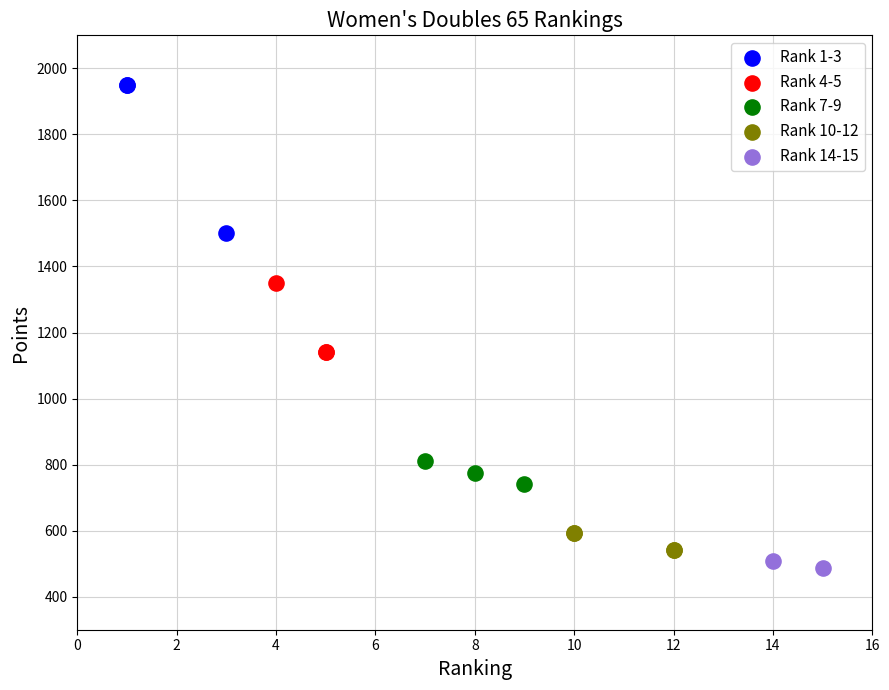

What are all the series names shown in the legend?

Rank 1-3, Rank 4-5, Rank 7-9, Rank 10-12, Rank 14-15